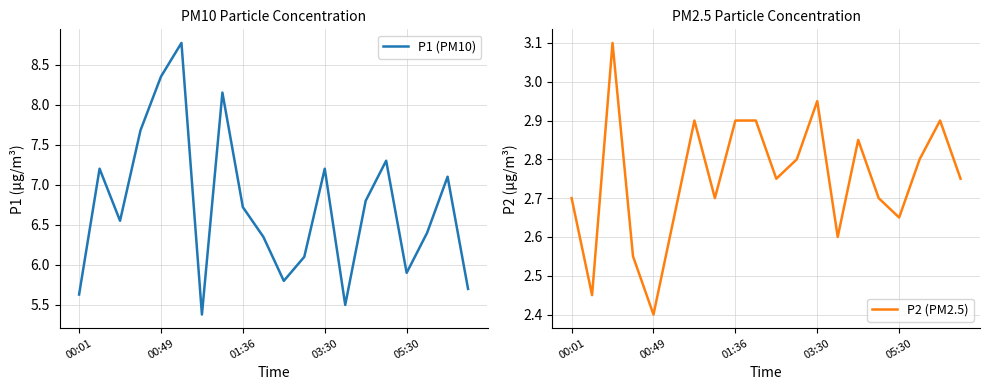

How many interior local valleys does the P1 (PM10) series have?

5